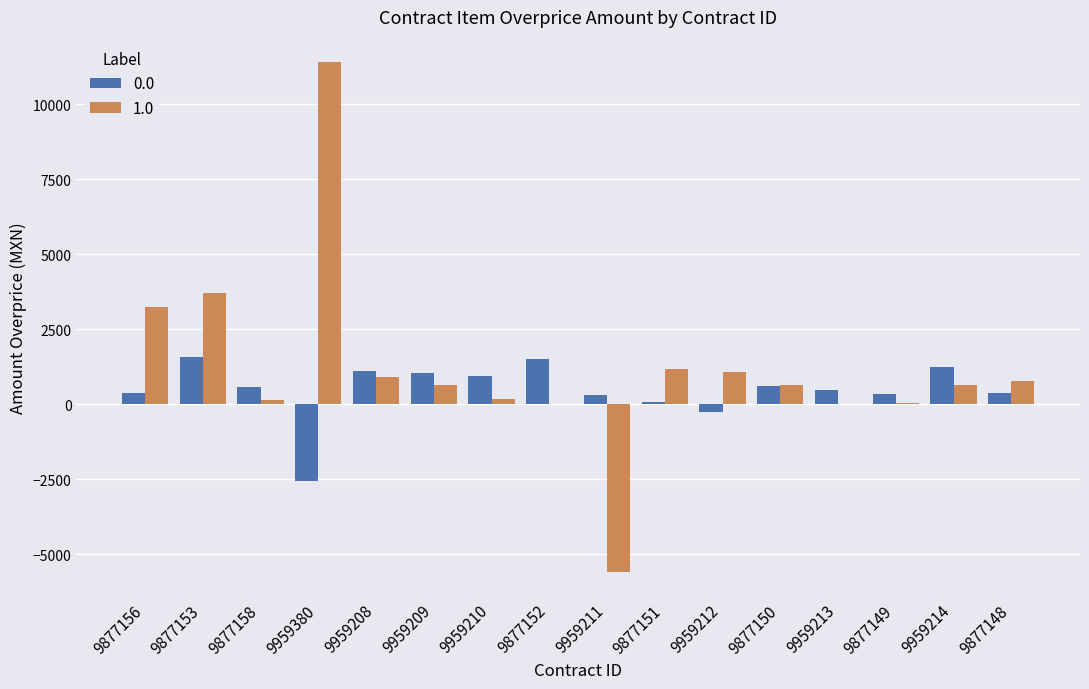

What is the sum of all 1.0 values?

18985.0